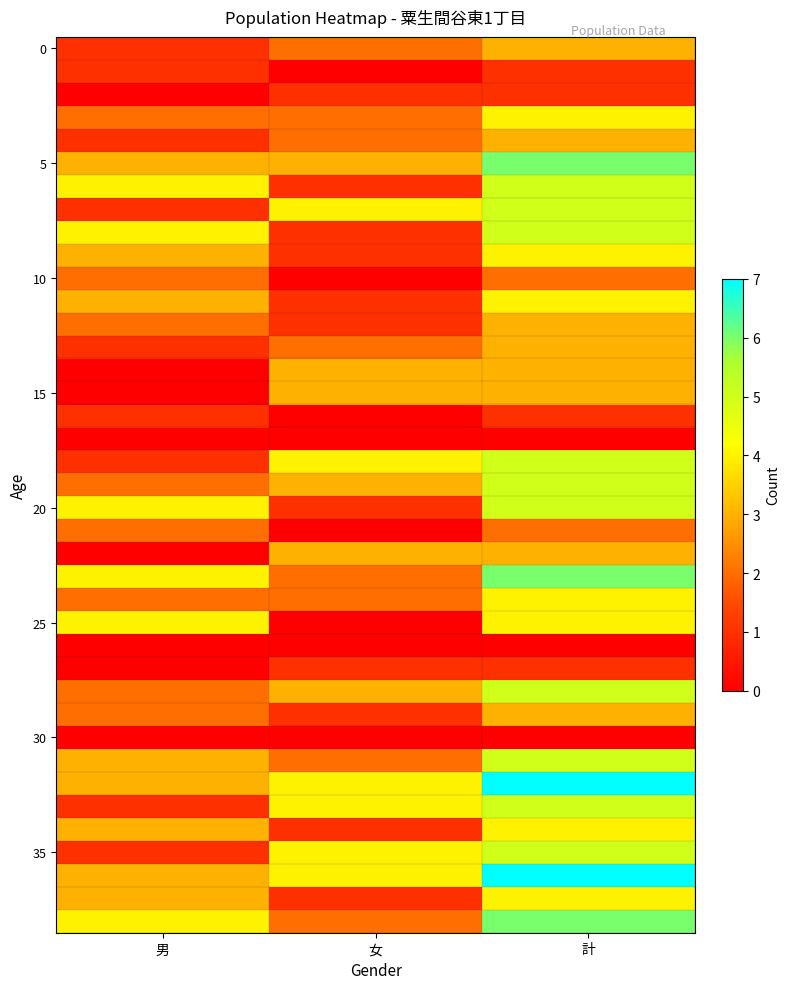

At how many categories does at least one series exceed 5?

1